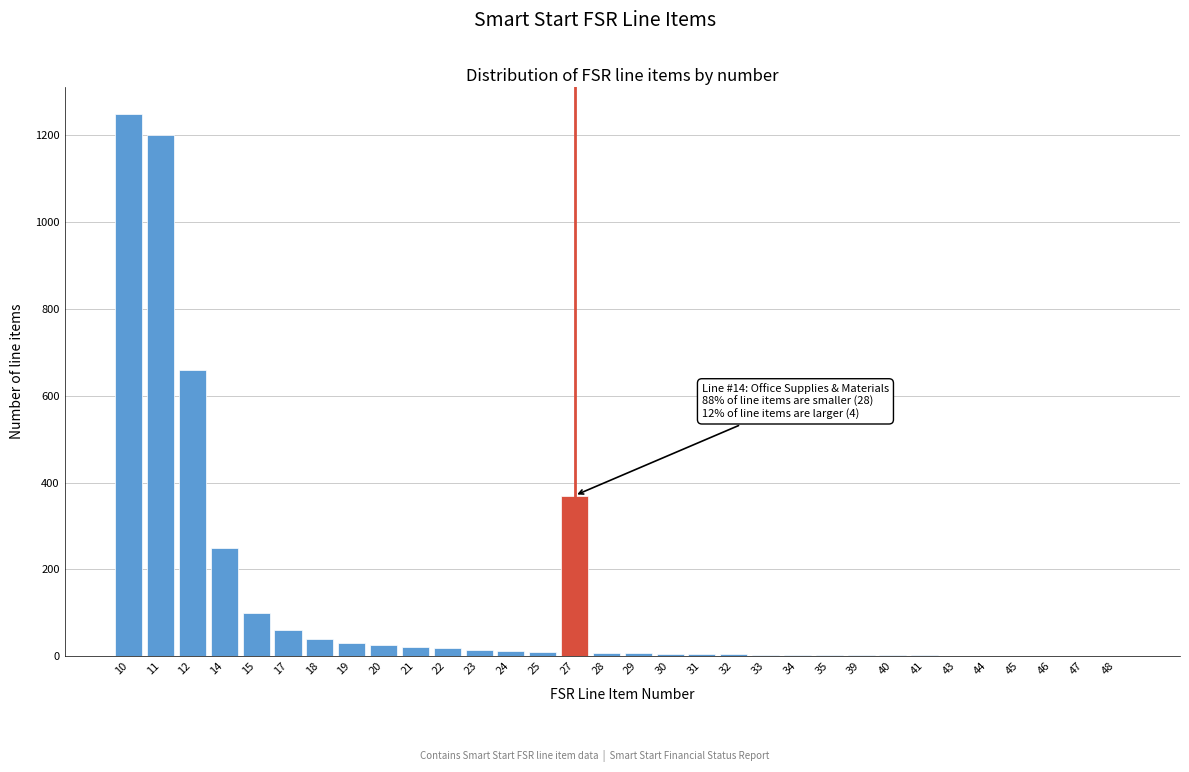

What is the maximum value shown in the chart?

1250